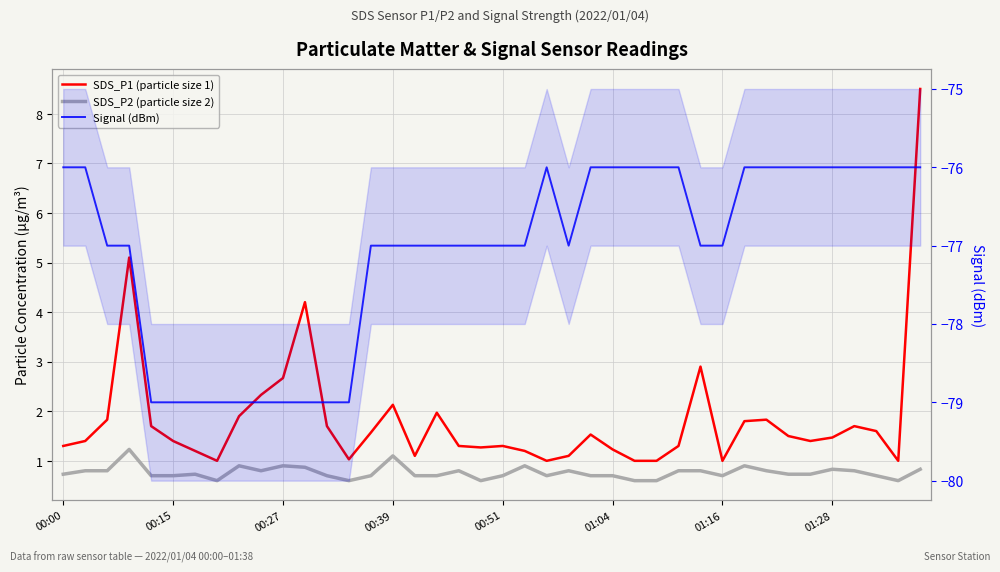

What is the average value of the SDS_P2 (particle size 2) series?

0.8